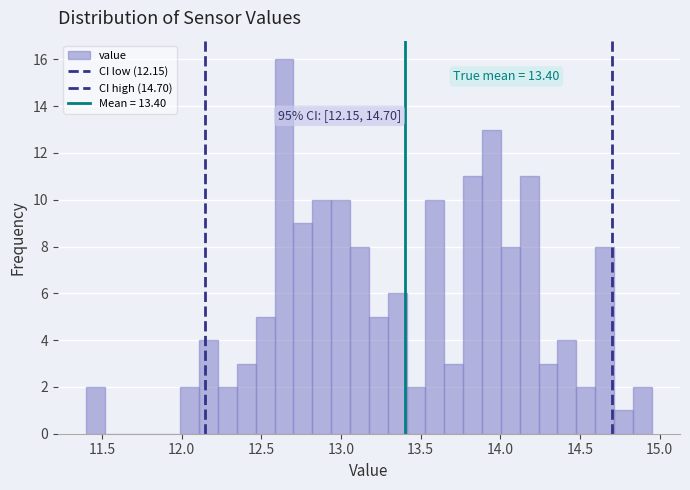

Around what value on the x-axis is the tallest bar? Give the approximate position of its centre, as read against the axis.

12.65